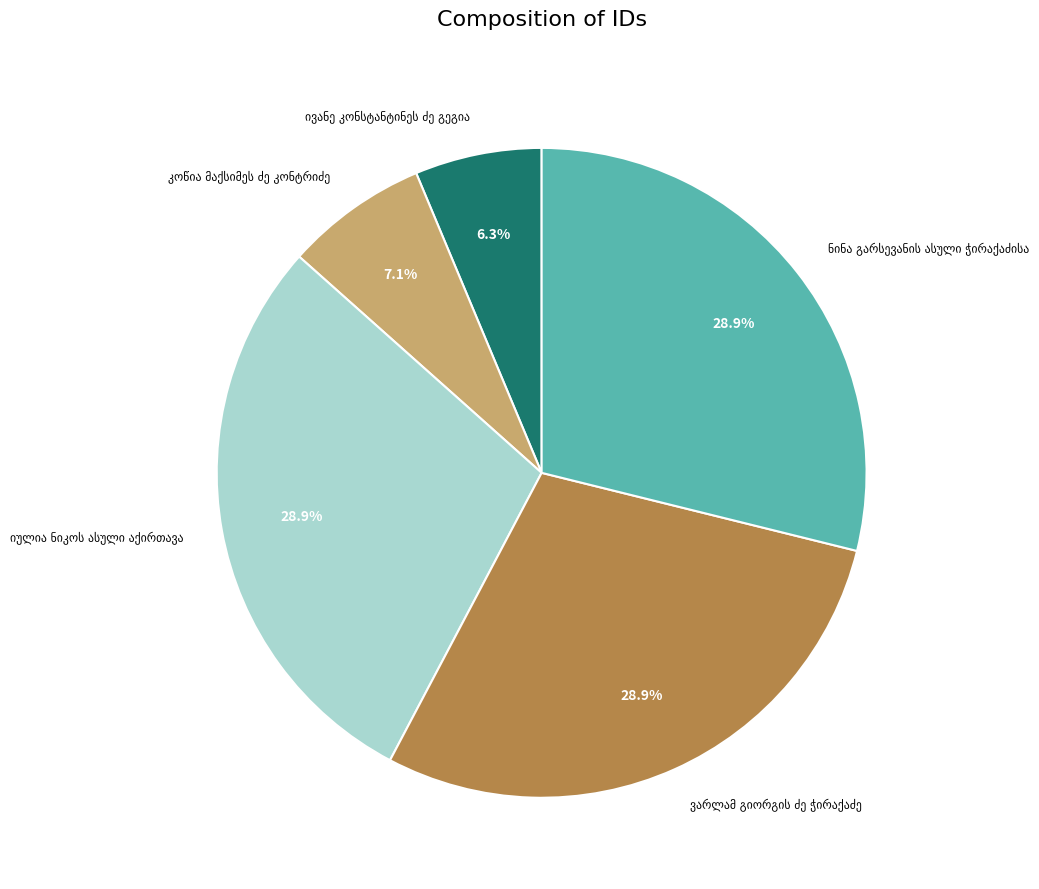

Is there a majority slice in this chart?

No